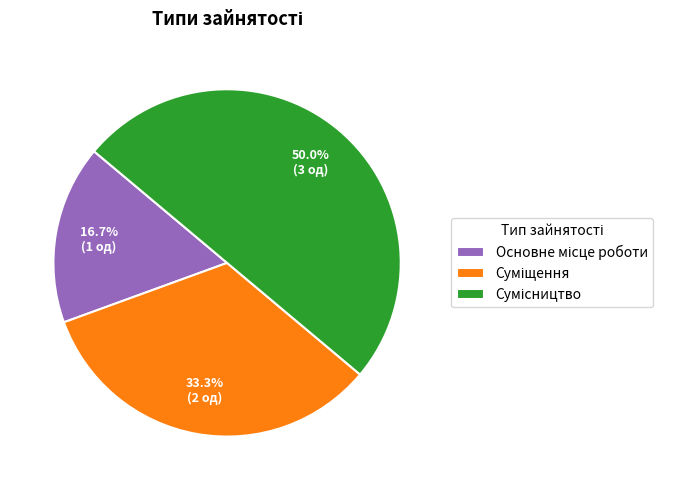

Count the number of slices in the pie.

3